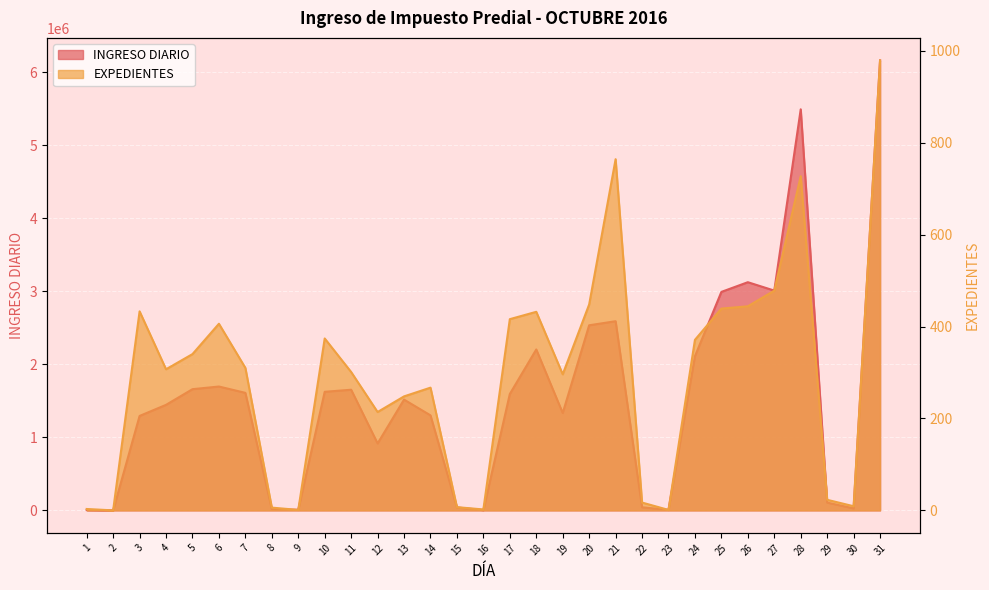

The value of EXPEDIENTES at 11 is 517.1. True or false?

False